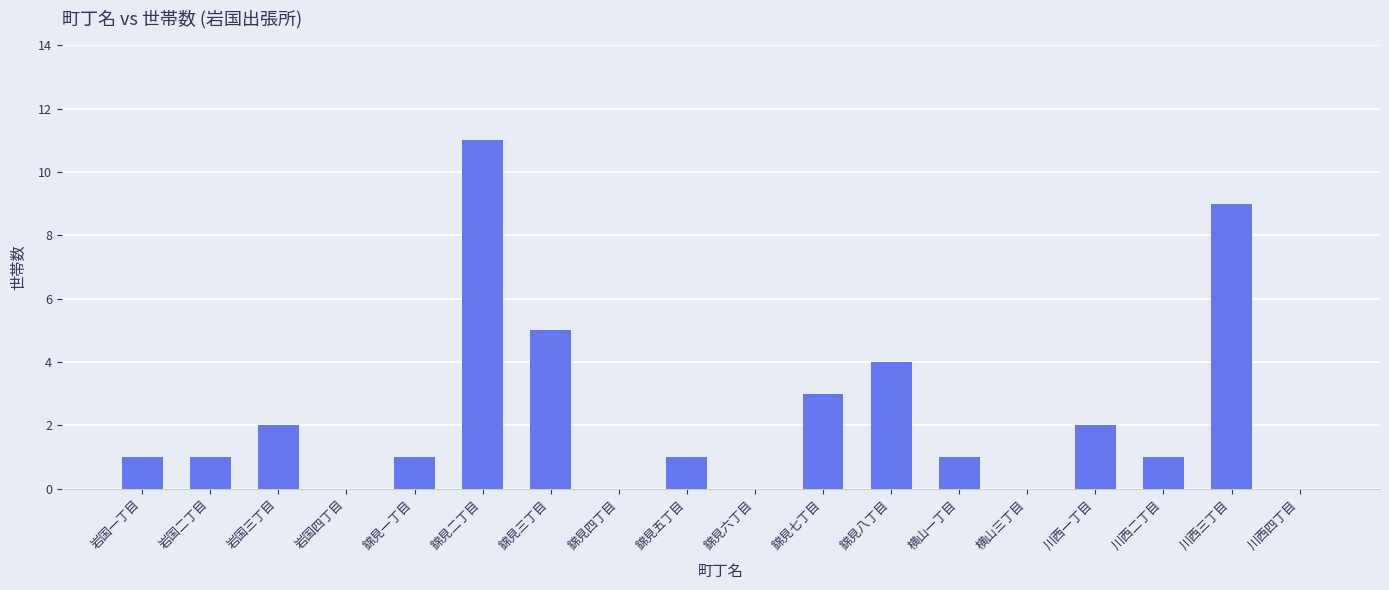

Reading left to right, transcribe all the data shown in this chart.

1	1	2	0	1	11	5	0	1	0	3	4	1	0	2	1	9	0